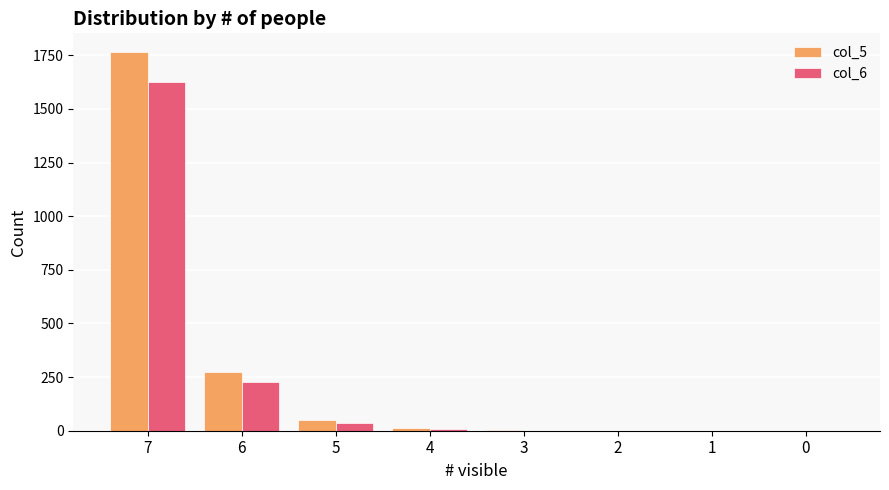

What is the average value of the col_6 series?

236